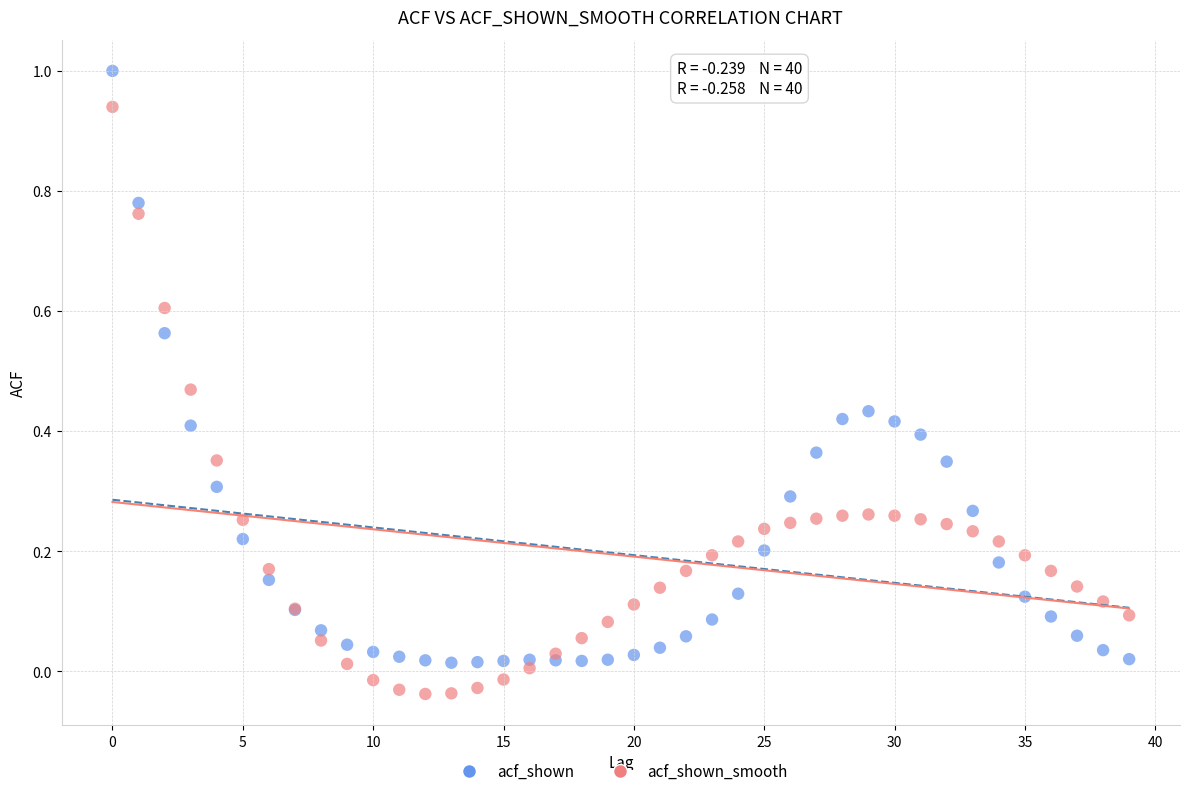

Which series reaches the minimum Y coordinate?

acf_shown_smooth